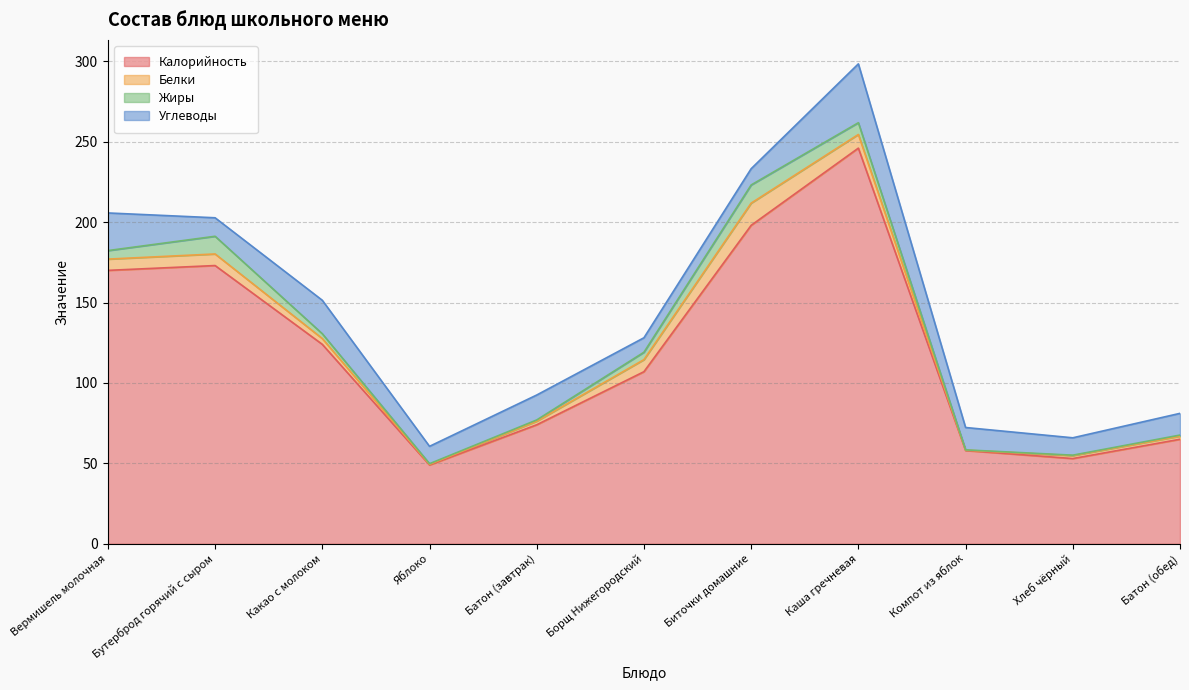

What is the maximum value shown in the chart?

246.0